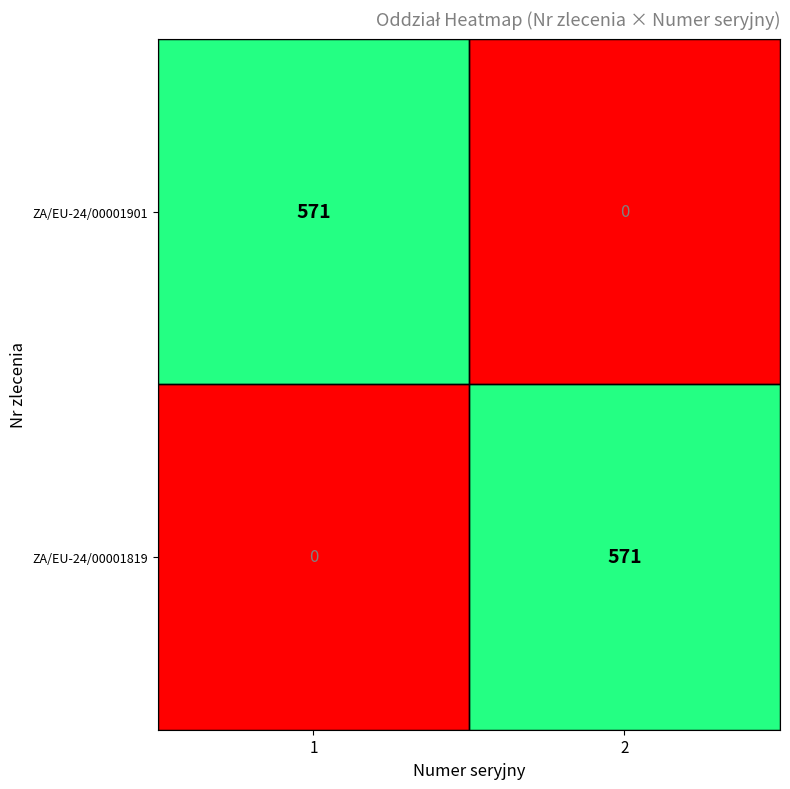

Is it true that ZA/EU-24/00001819 equals 171 at 2?

False